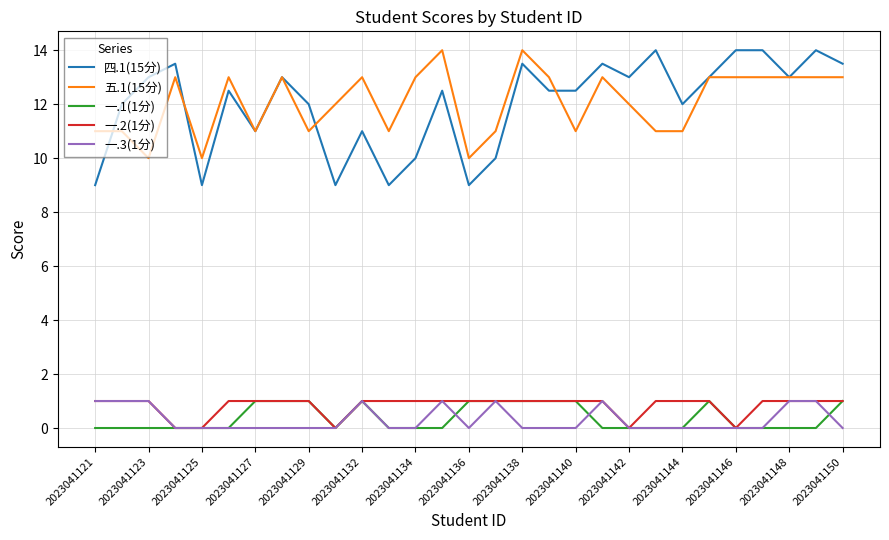

What is the difference between the second highest and minimum values in the 一.1(1分) series?

1.0